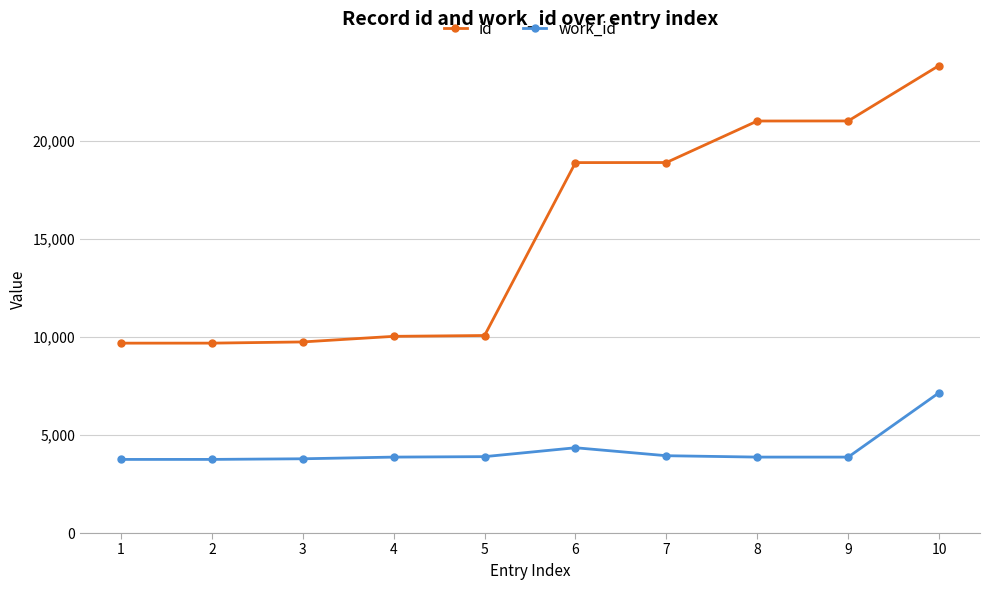

How many distinct data groups are displayed?

2